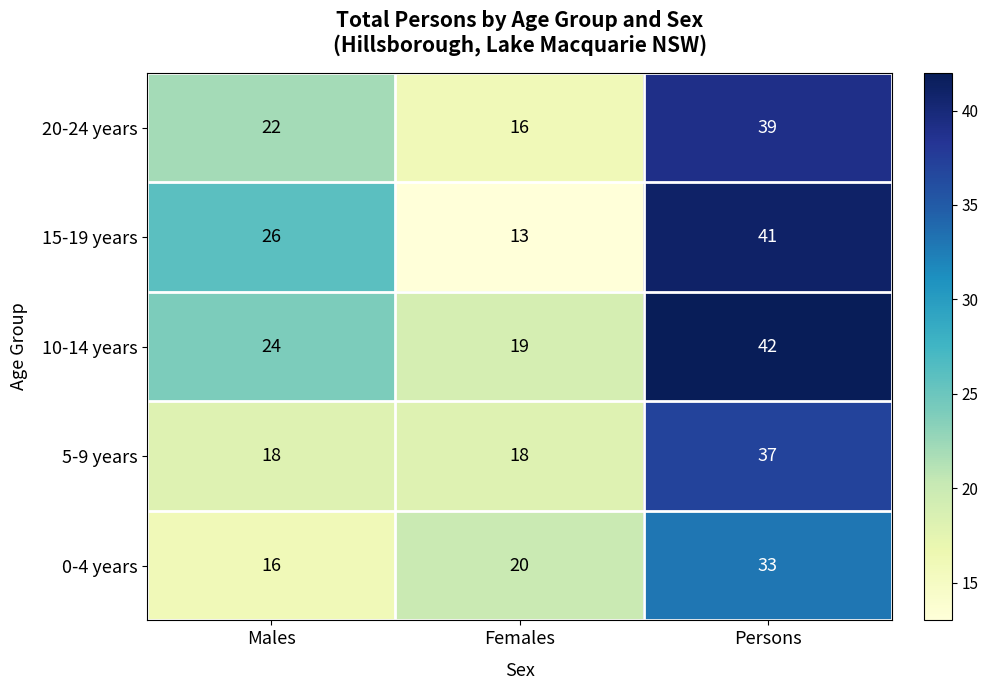

Which label corresponds to the smallest value in the chart?

Females